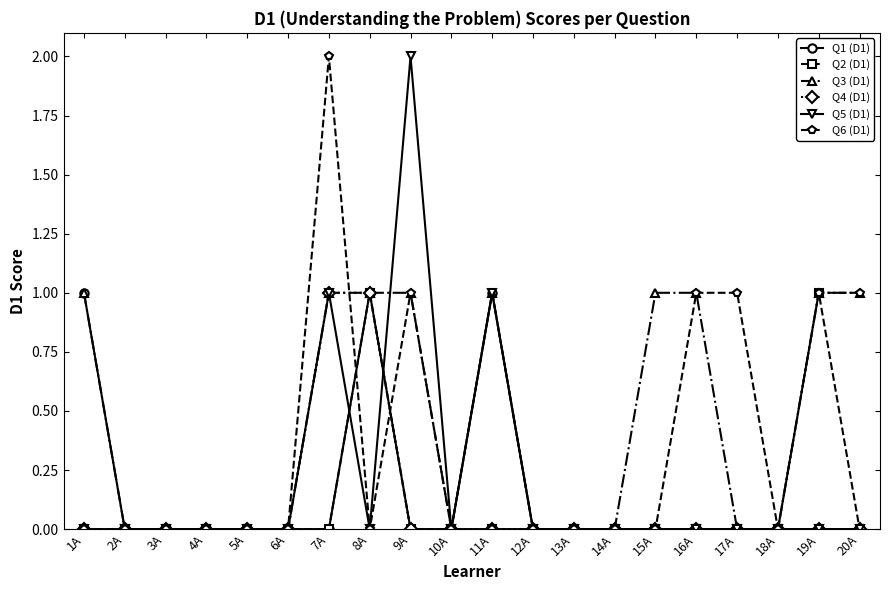

How many data points does each series have?

20